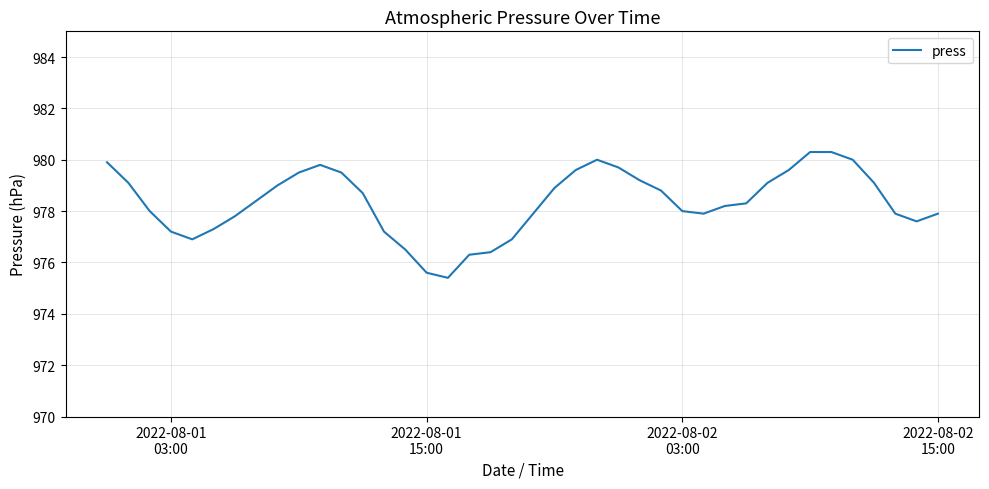

What is the difference between the maximum and minimum values?

4.9